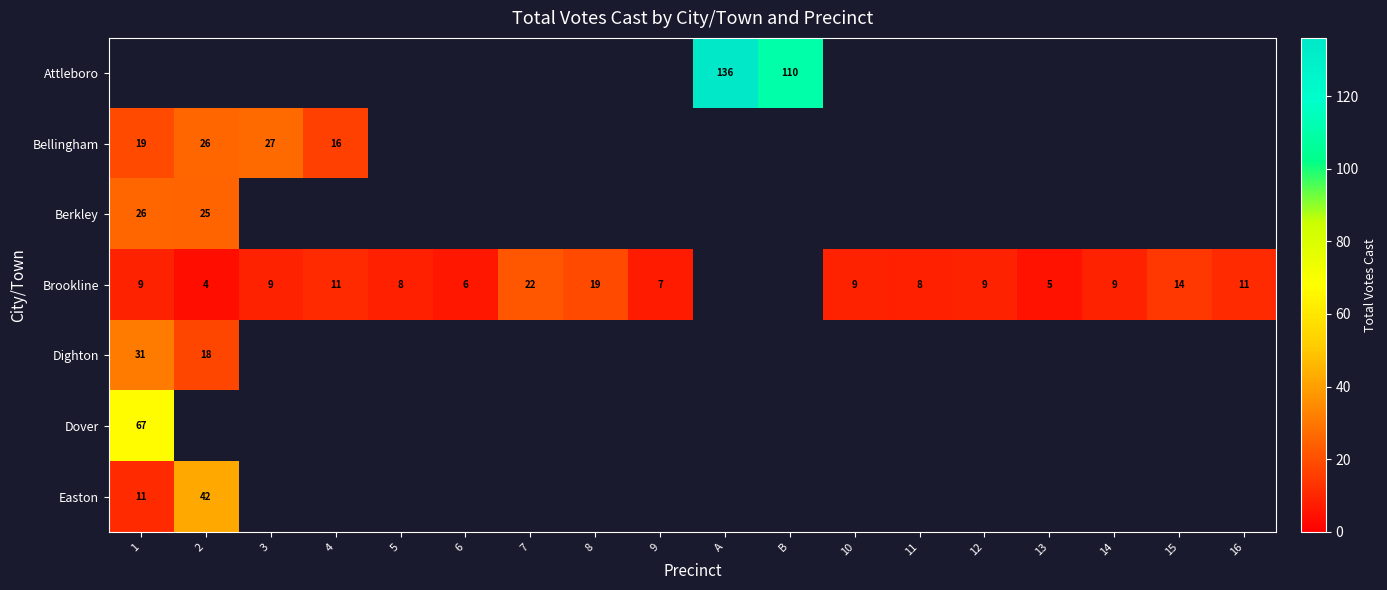

Count the number of data series in this chart.

7